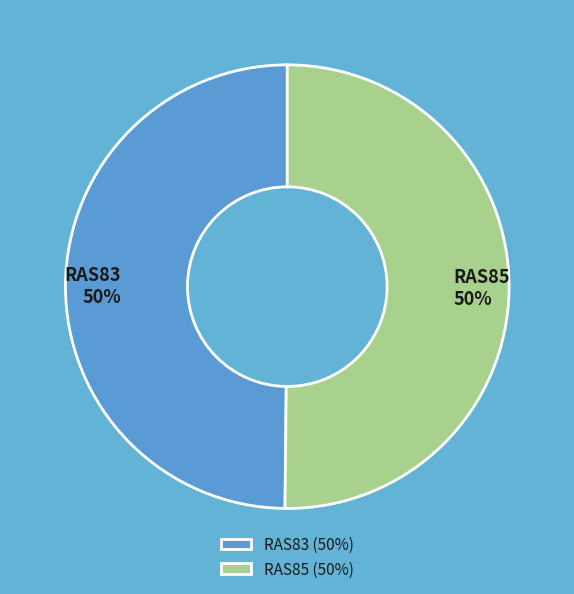

To the nearest percent, what portion does RAS83 represent?

50%